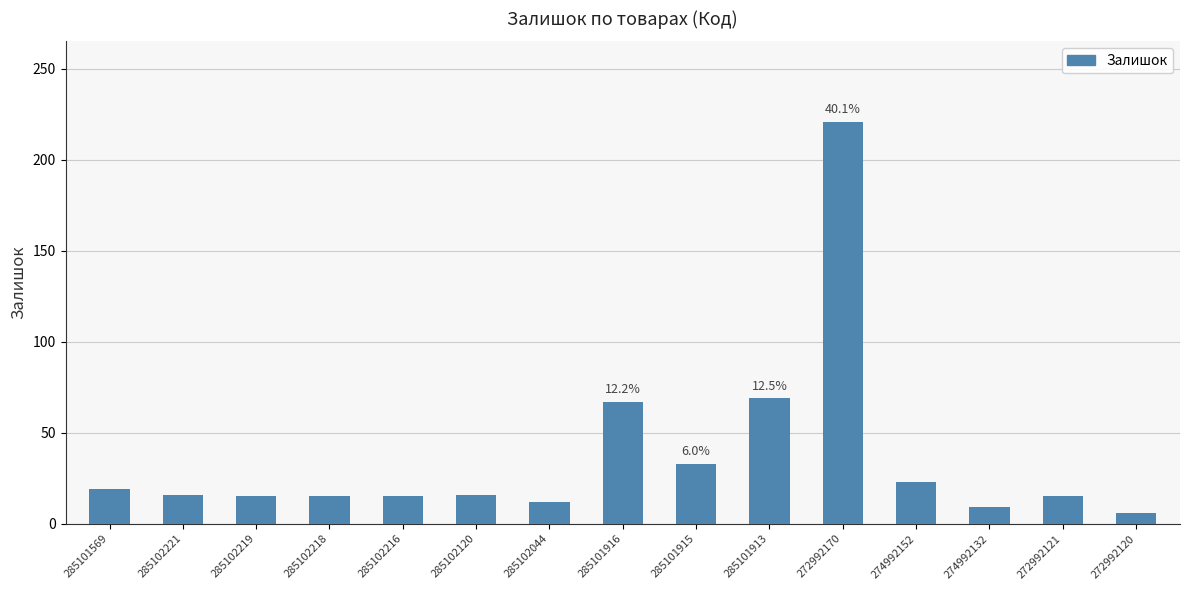

What is the label of the 1st bar from the left?

285101569